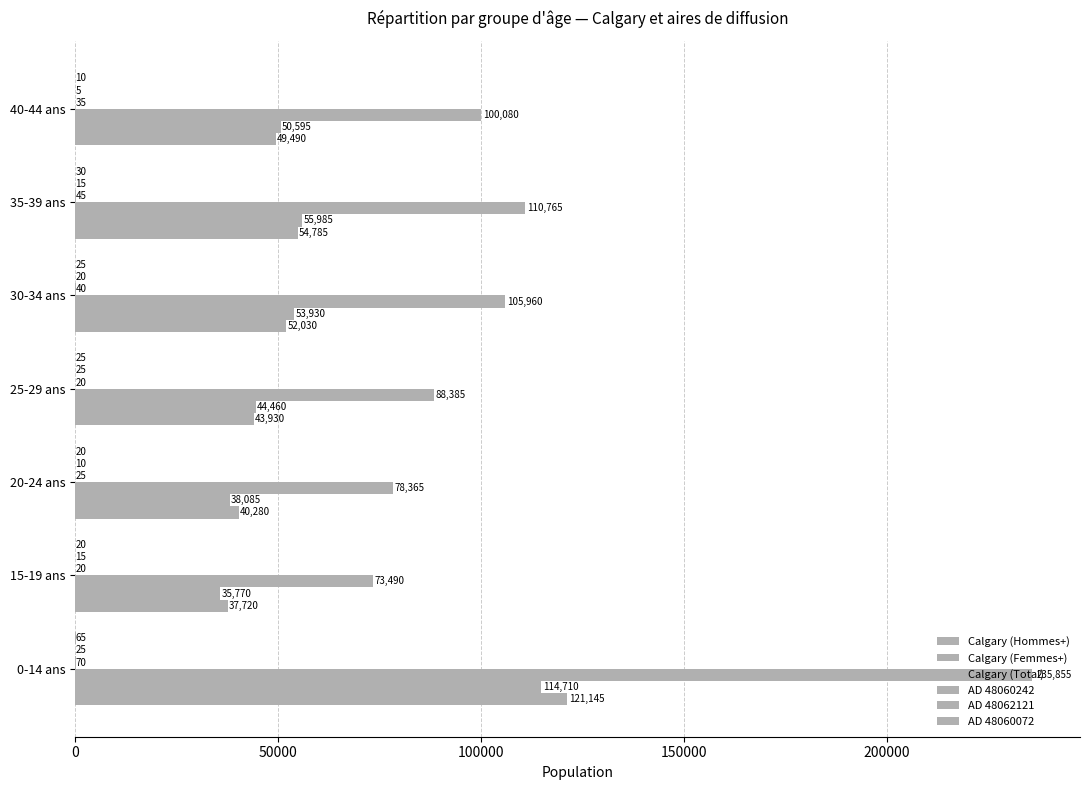

Count the number of data series in this chart.

6